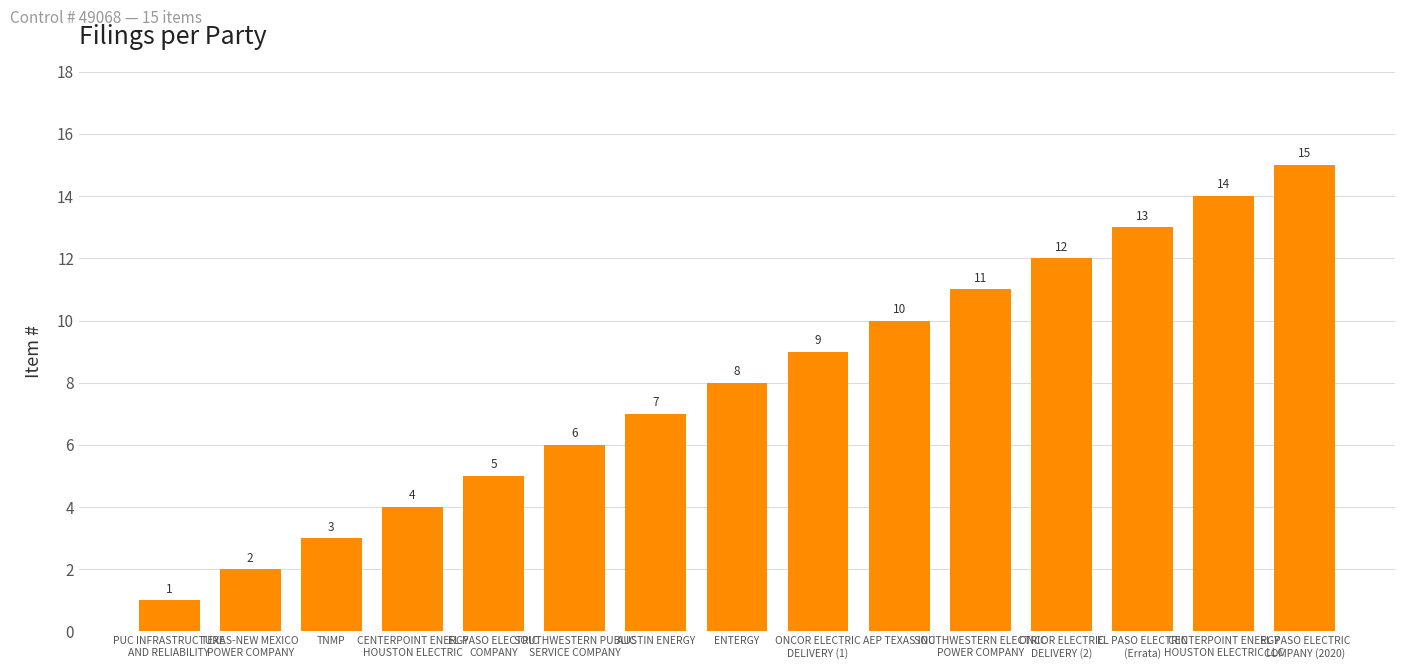

How many bars are there in total?

15